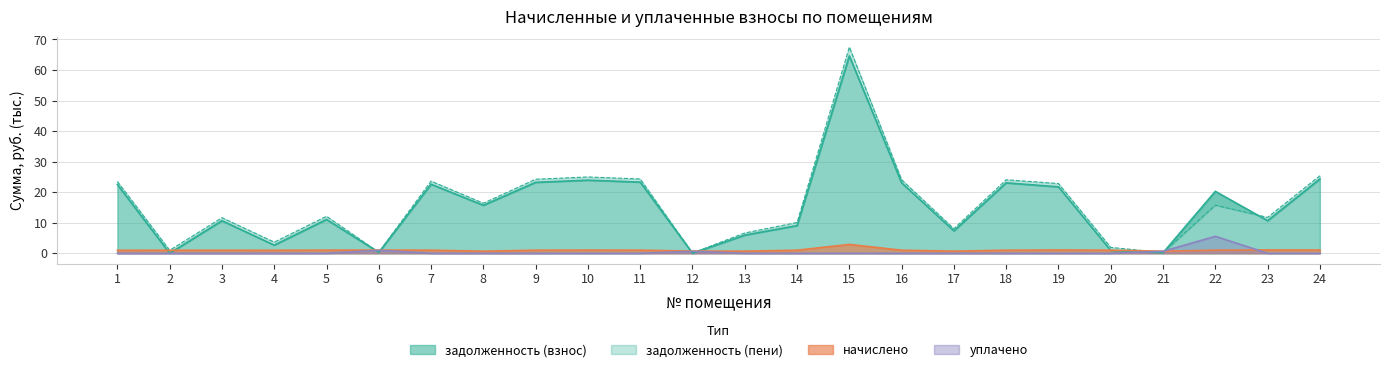

True or false: задолженность (пени) and уплачено intersect in this chart.

True